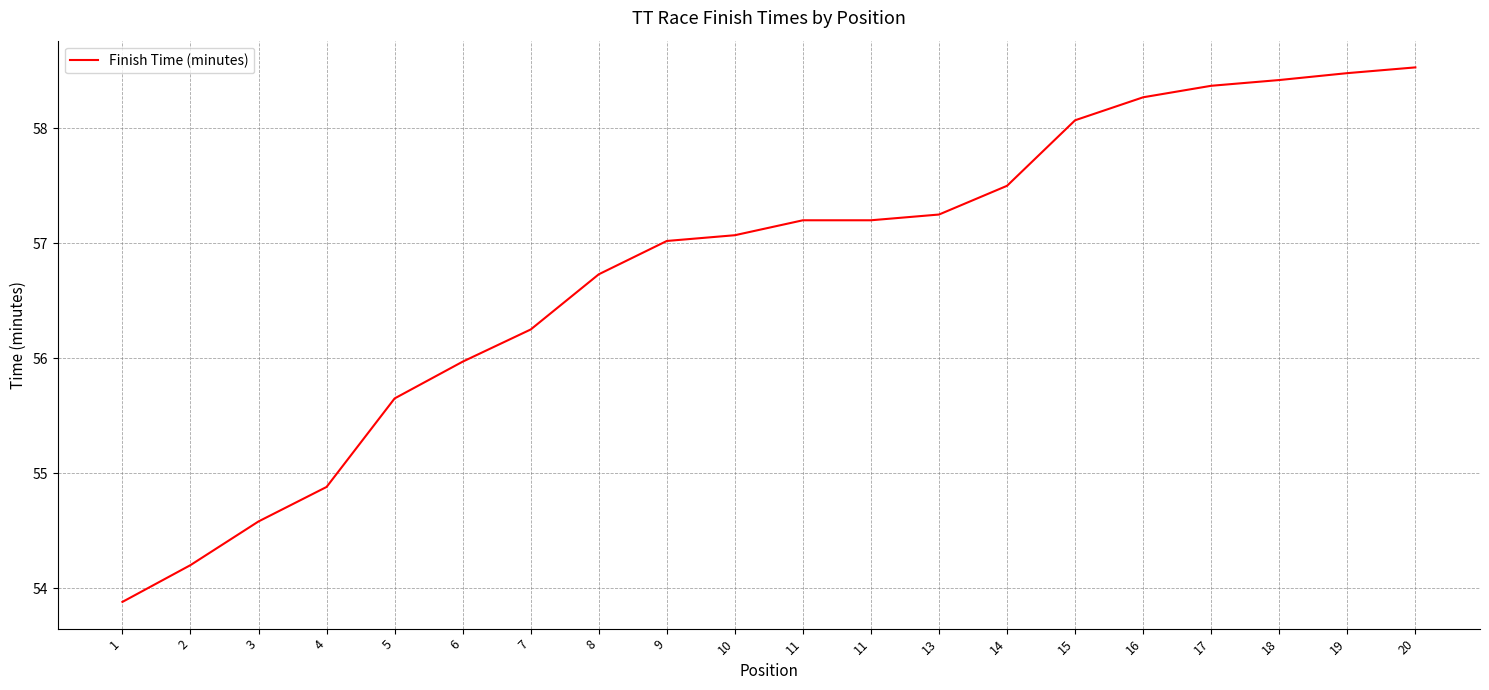

List the labels in order of value, largest first.

20, 19, 18, 17, 16, 15, 14, 13, 11, 11, 10, 9, 8, 7, 6, 5, 4, 3, 2, 1